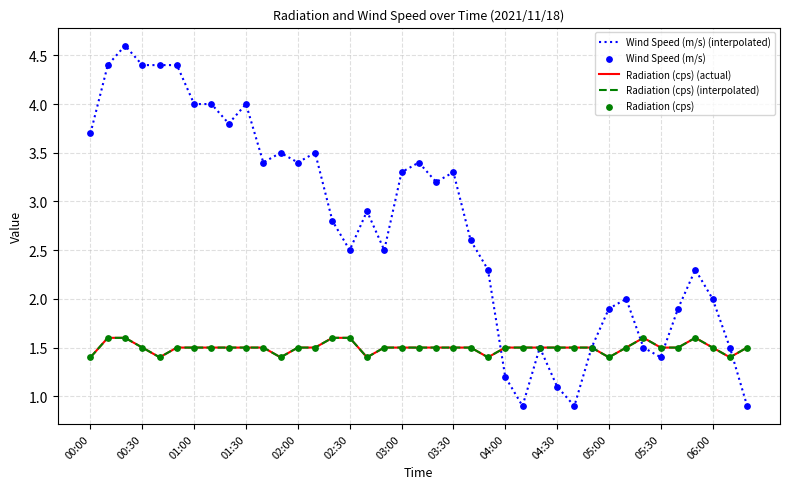

Is this an area chart (filled region under the line)?

No